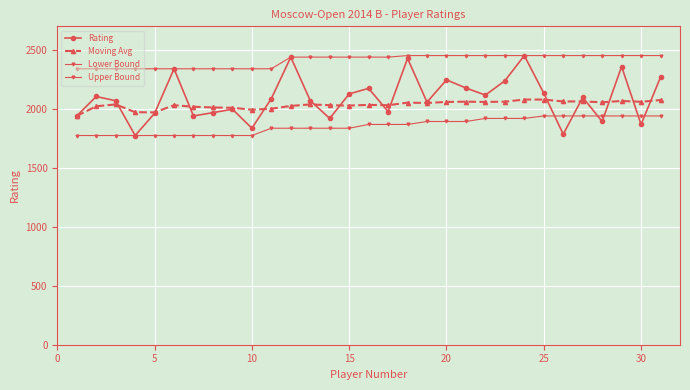

How many categories are shown in the chart?

31